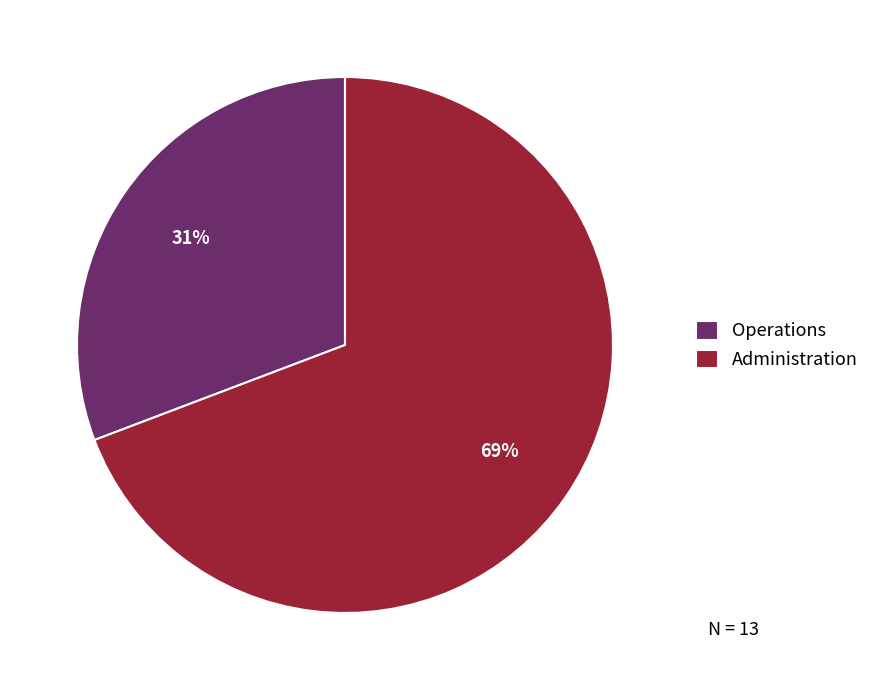

Which slice represents more than half of the pie?

Administration